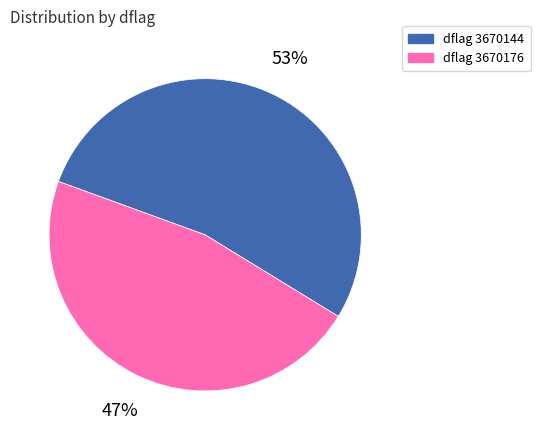

To the nearest percent, what is the average slice percentage?

50%